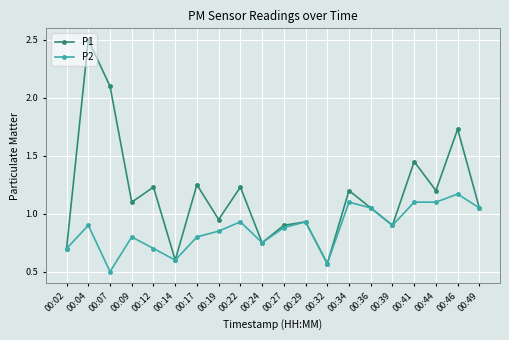

What value does the P2 series have at 00:12?

0.7